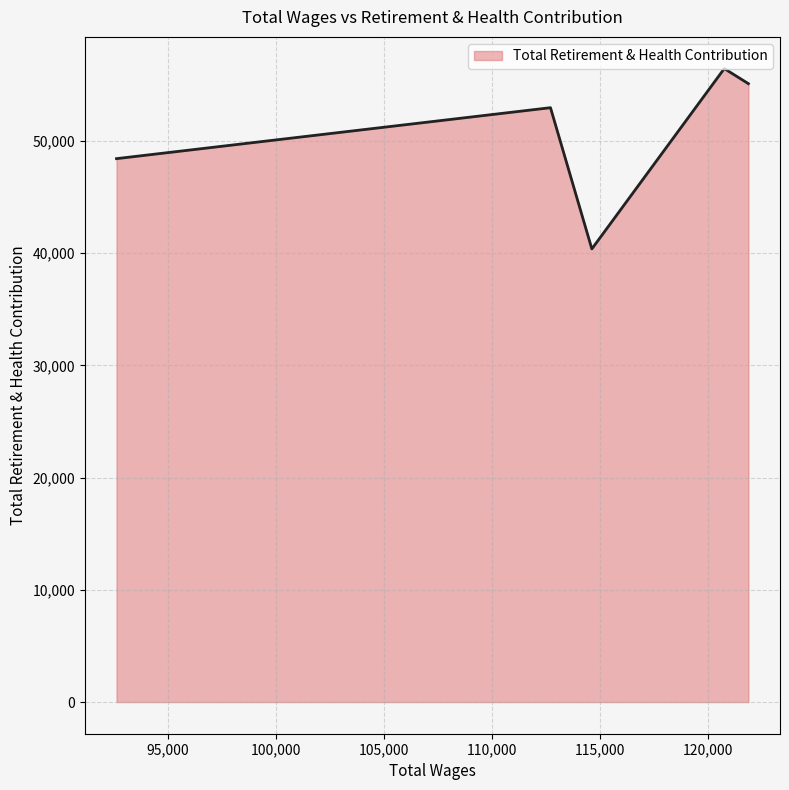

True or false: there are more than 2 points higher than both neighbors.

False